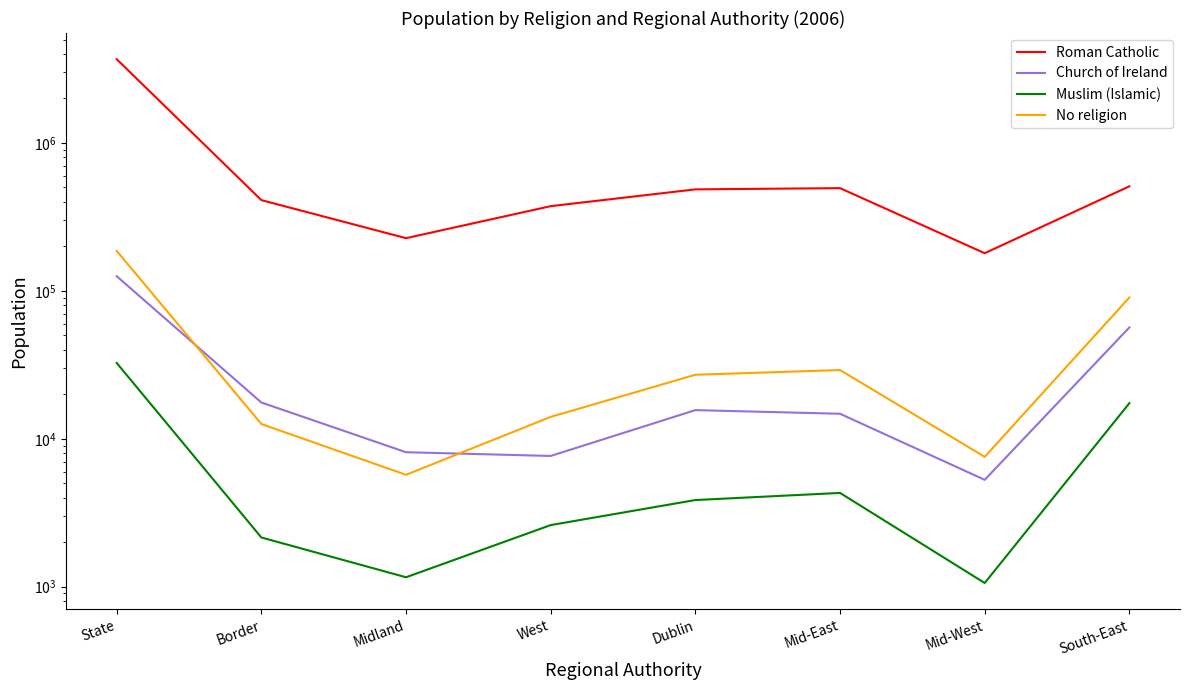

What is the difference between the highest and lowest values at West?

371134